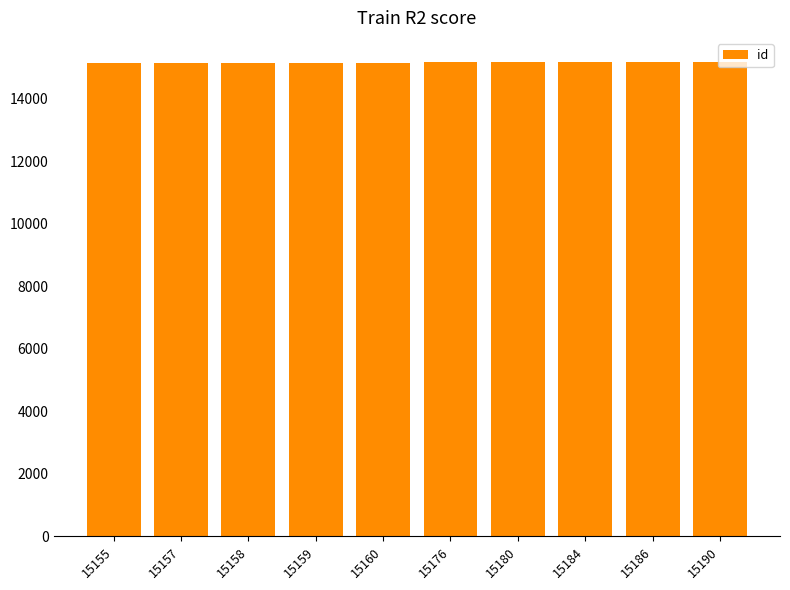

The value at 15184 is 15184. True or false?

True